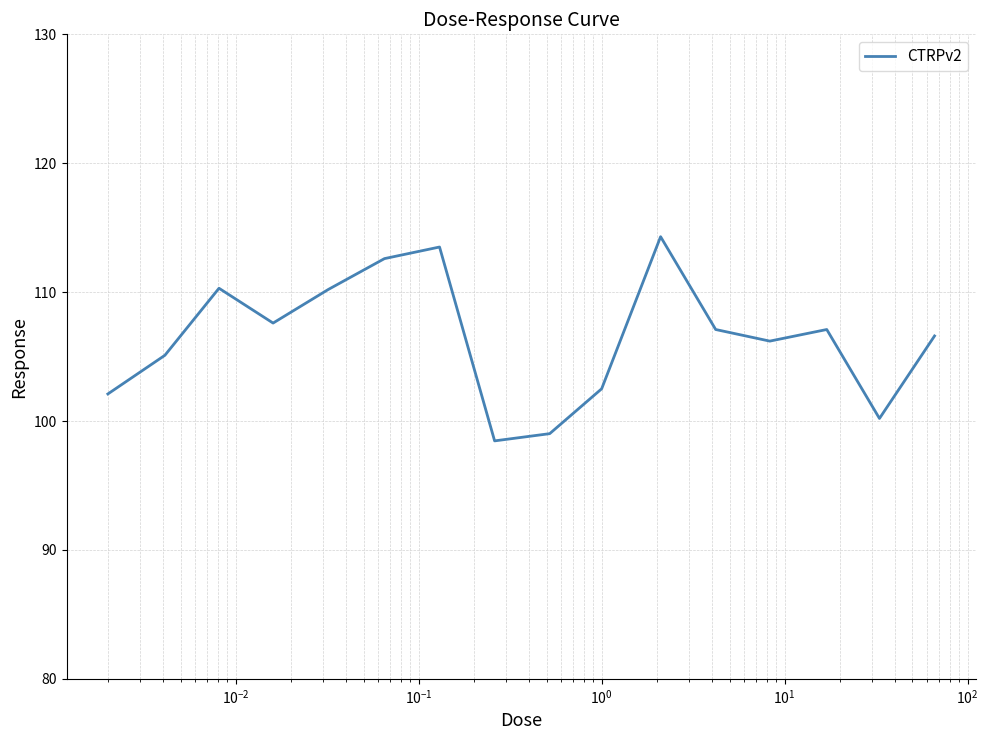

True or false: there are more than 1 points higher than both neighbors.

True